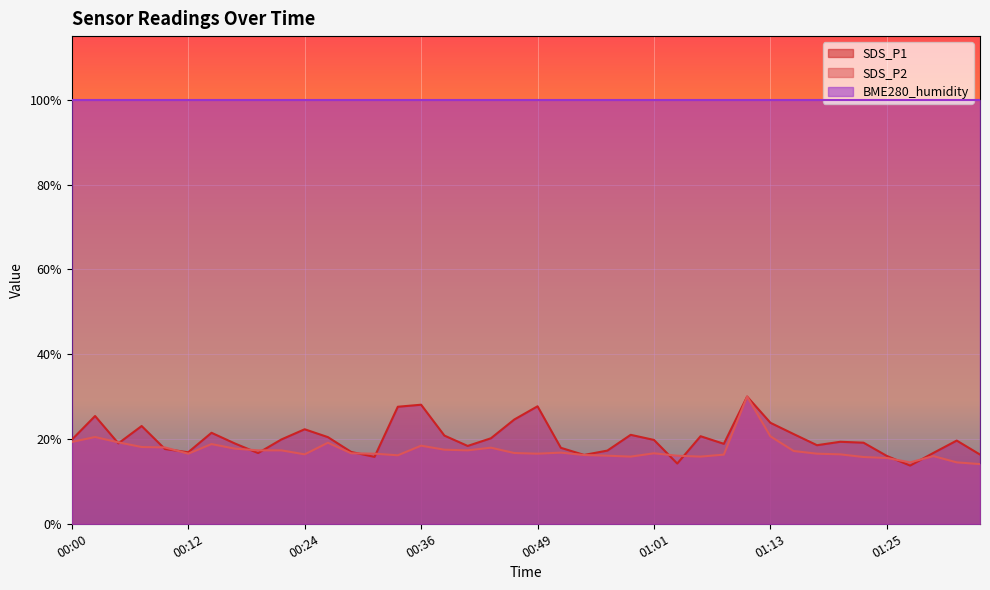

Which series ends up on top after the final intersection of SDS_P2 and SDS_P1?

SDS_P1